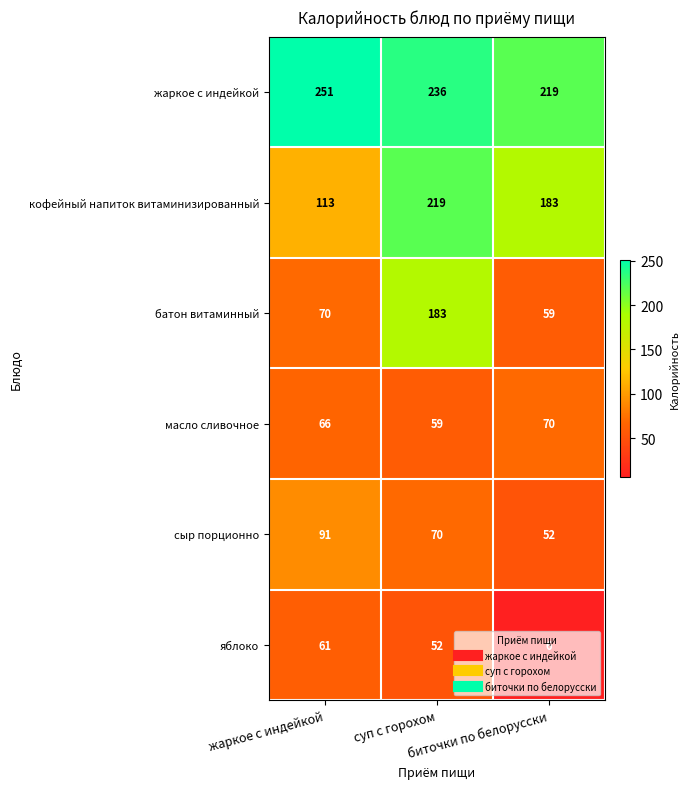

Which series has the largest range (max minus min)?

батон витаминный